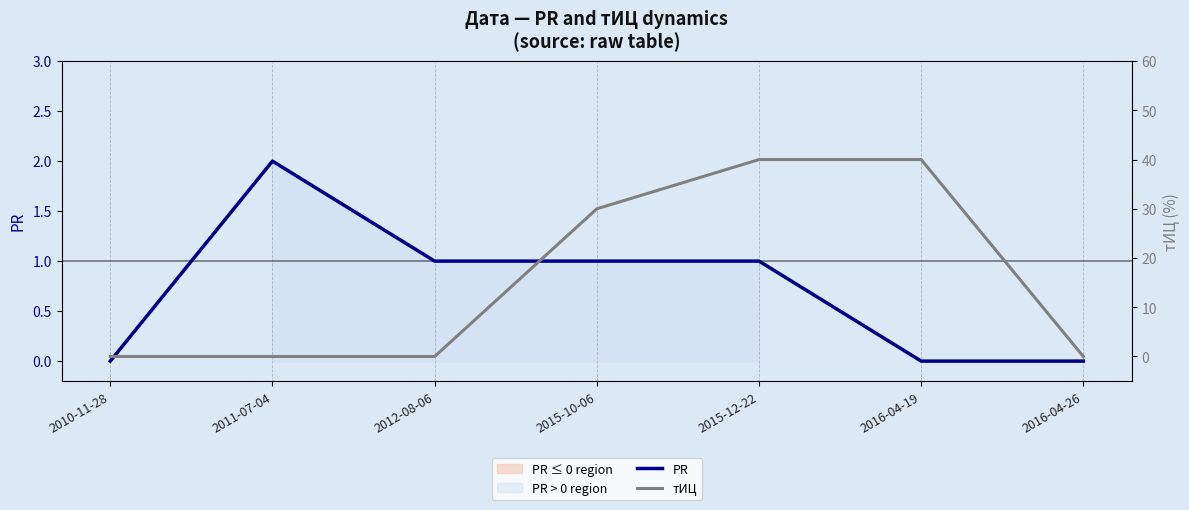

Reading right to left, transcribe all the data shown in this chart.

PR: 2016-04-26=0	2016-04-19=0	2015-12-22=1	2015-10-06=1	2012-08-06=1	2011-07-04=2	2010-11-28=0
тИЦ: 2016-04-26=0	2016-04-19=40	2015-12-22=40	2015-10-06=30	2012-08-06=0	2011-07-04=0	2010-11-28=0